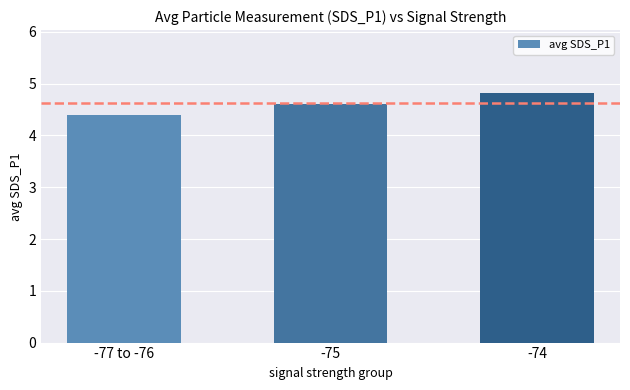

What position from the left is -75?

2